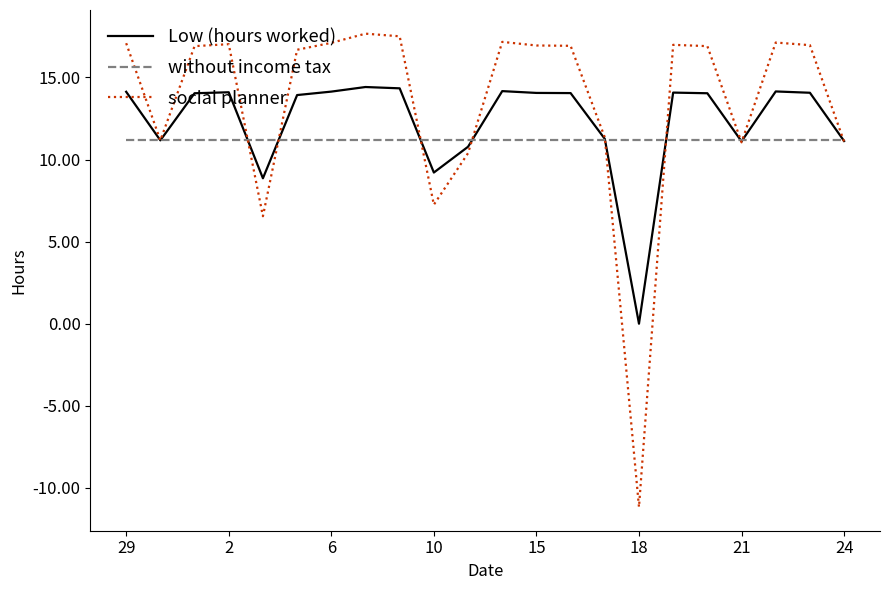

List the series in order of their peak value, lowest first.

without income tax, Low (hours worked), social planner